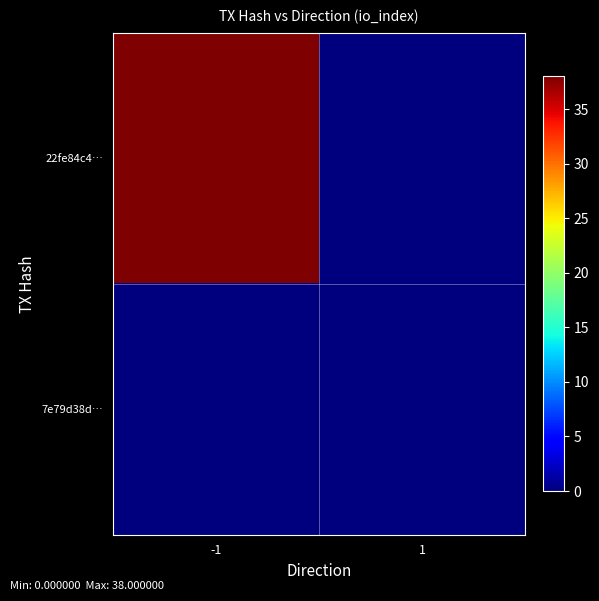

What is the total value across all series at -1?

38